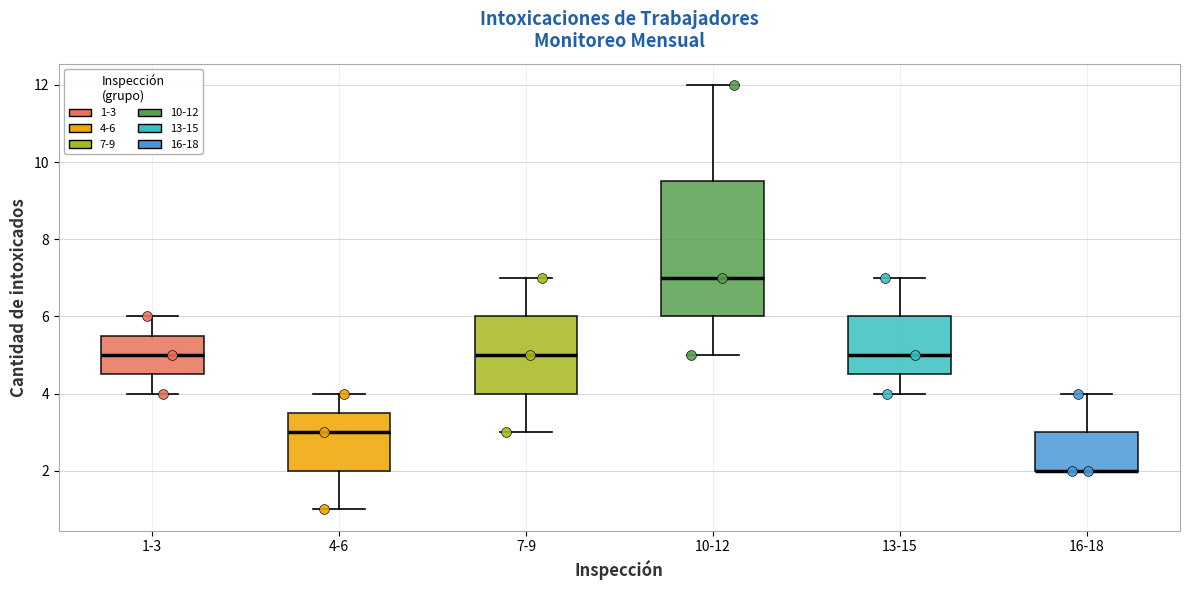

Reading left to right, transcribe this box plot: for each box, give where its median line is, the range the box spans, and where its two whiskers end, as read against the y-axis. The values are not printed on the chart, so give them approximately, as read against the axis.

1-3: median 5.0, box 4.6 to 5.6, whiskers 4.0 to 6.0
4-6: median 3.0, box 2.0 to 3.6, whiskers 1.0 to 4.0
7-9: median 5.0, box 4.0 to 6.0, whiskers 3.0 to 7.0
10-12: median 7.0, box 6.0 to 9.6, whiskers 5.0 to 12.0
13-15: median 5.0, box 4.6 to 6.0, whiskers 4.0 to 7.0
16-18: median 2.0 (drawn on the box's lower edge), box 2.0 to 3.0, whiskers 2.0 to 4.0